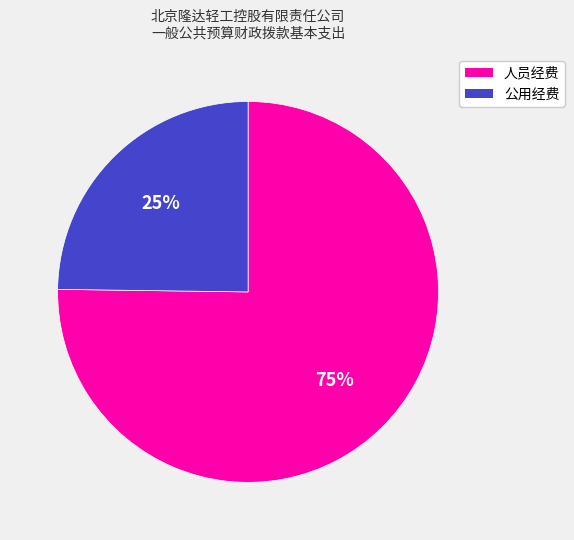

Which slice represents more than half of the pie?

人员经费